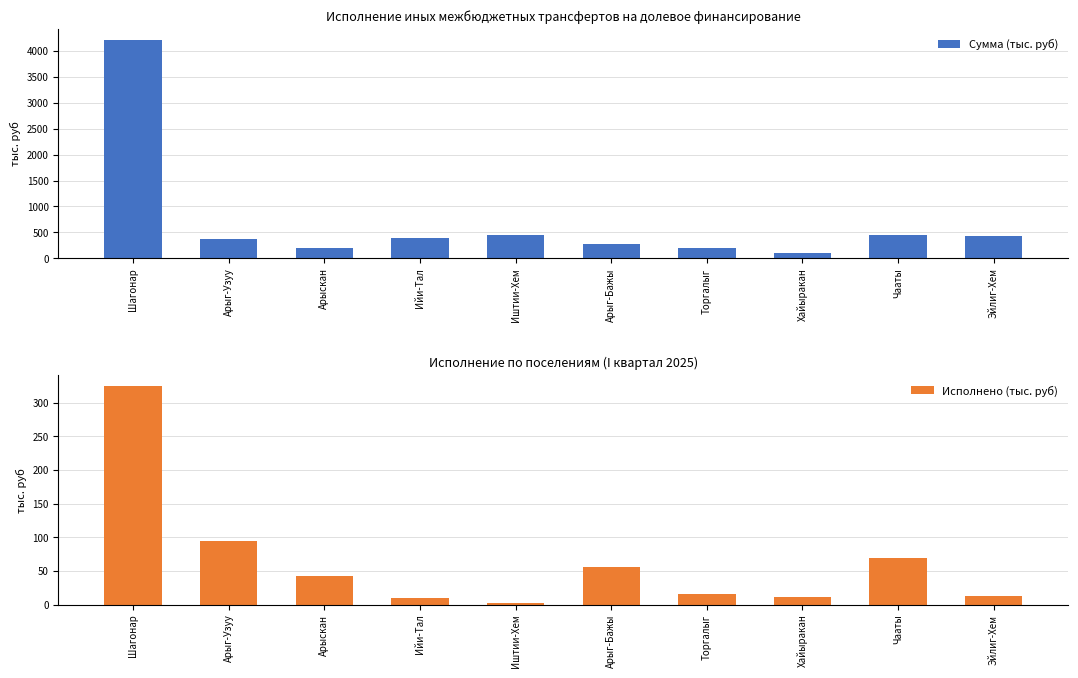

What is the value of the Сумма (тыс. руб) bar at the 2nd from the left?

372.4